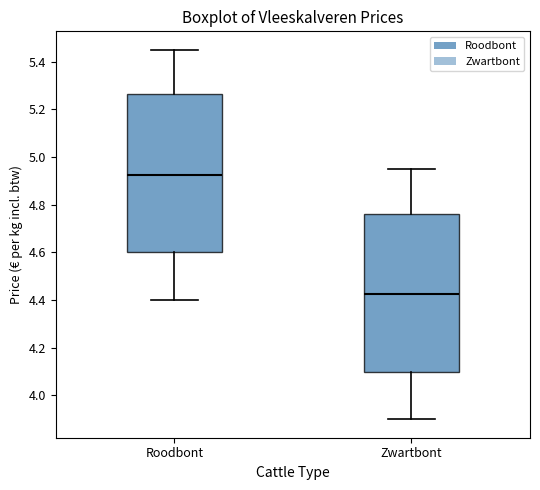

Reading left to right, transcribe this box plot: for each box, give where its median line is, the range the box spans, and where its two whiskers end, as read against the y-axis. The values are not printed on the chart, so give them approximately, as read against the axis.

Roodbont: median 4.92, box 4.60 to 5.26, whiskers 4.40 to 5.46
Zwartbont: median 4.42, box 4.10 to 4.76, whiskers 3.90 to 4.96